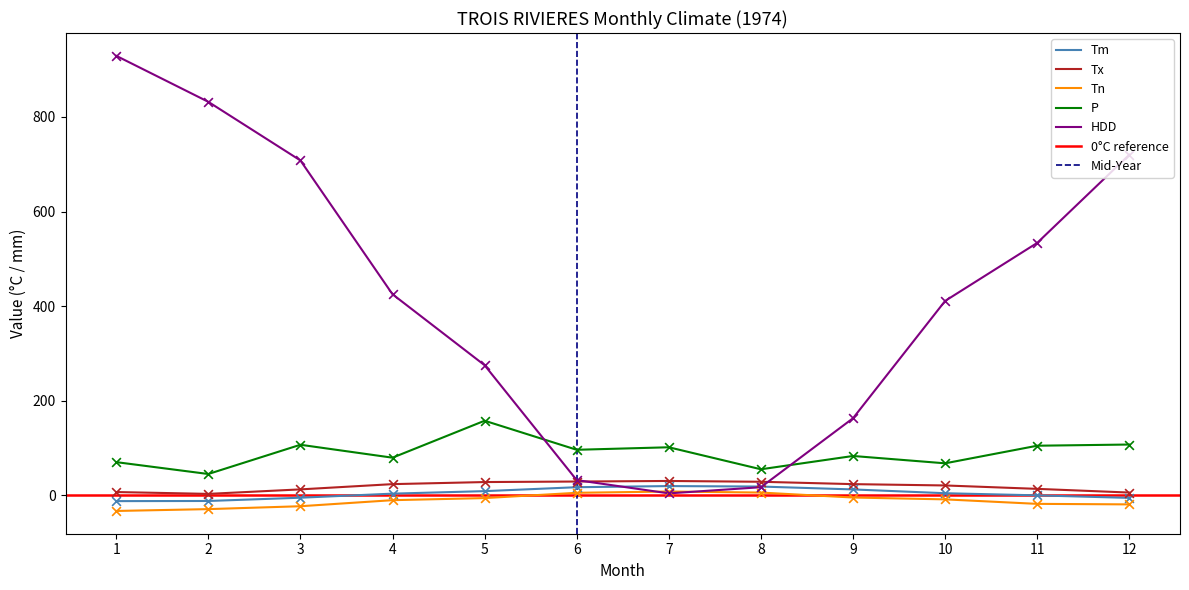

At which category is the sum across all series the highest?

1